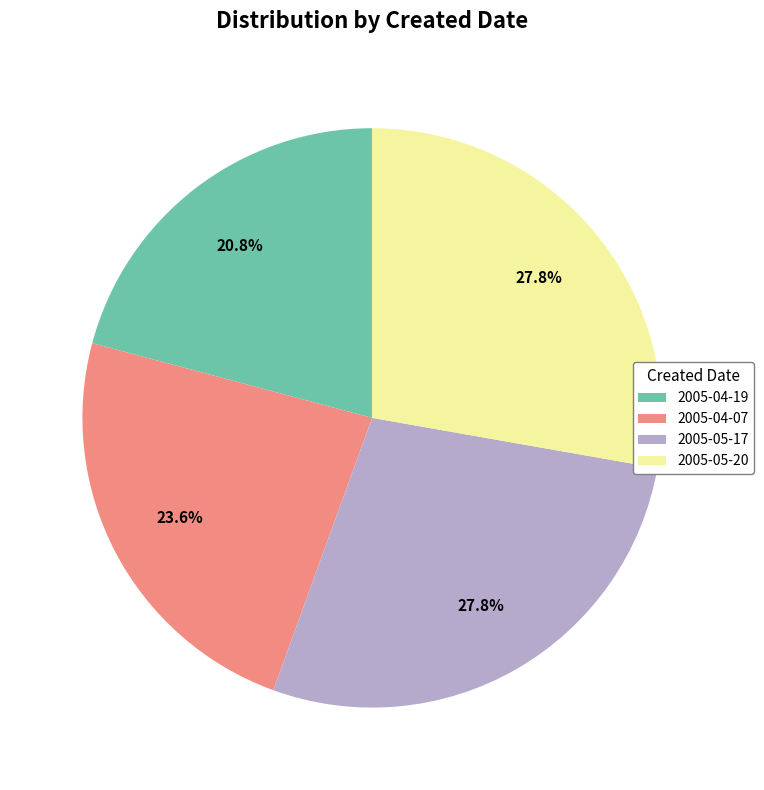

Does any single category account for the majority?

No